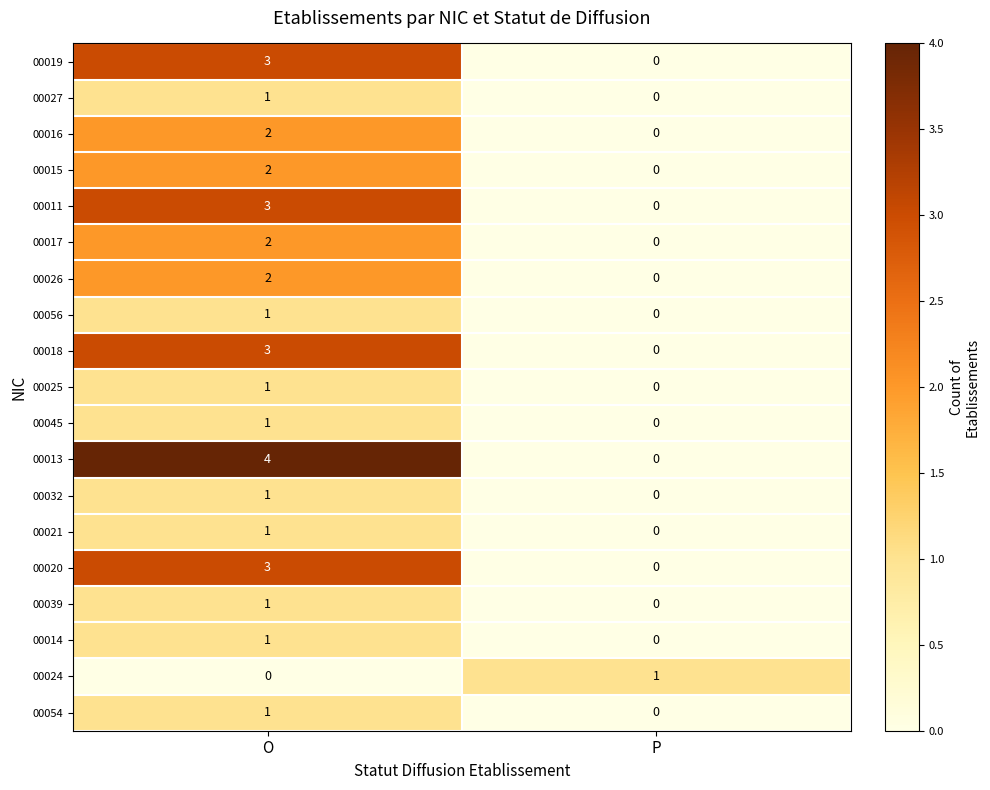

List the labels in order of 00014 value, smallest first.

P, O